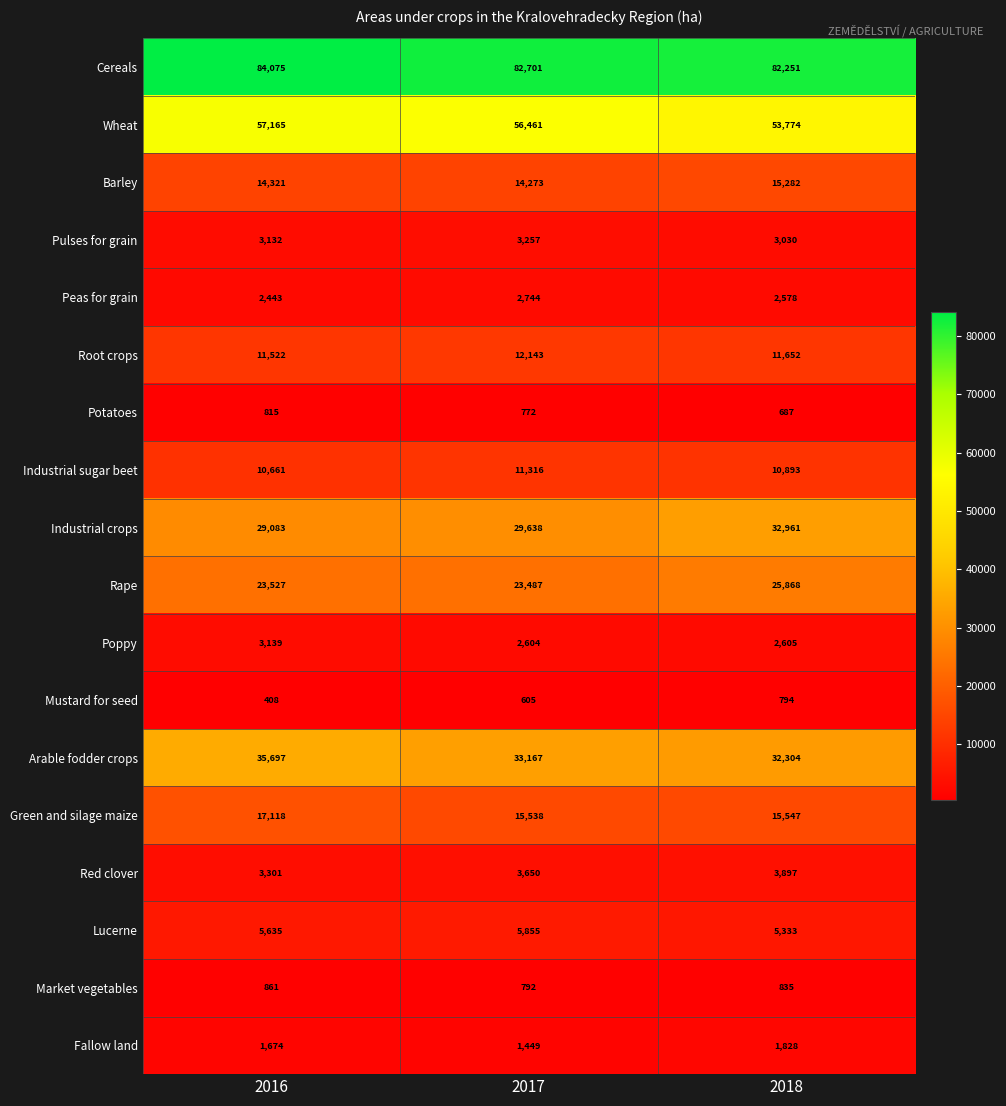

At which category does the chart reach its minimum across all series?

2016